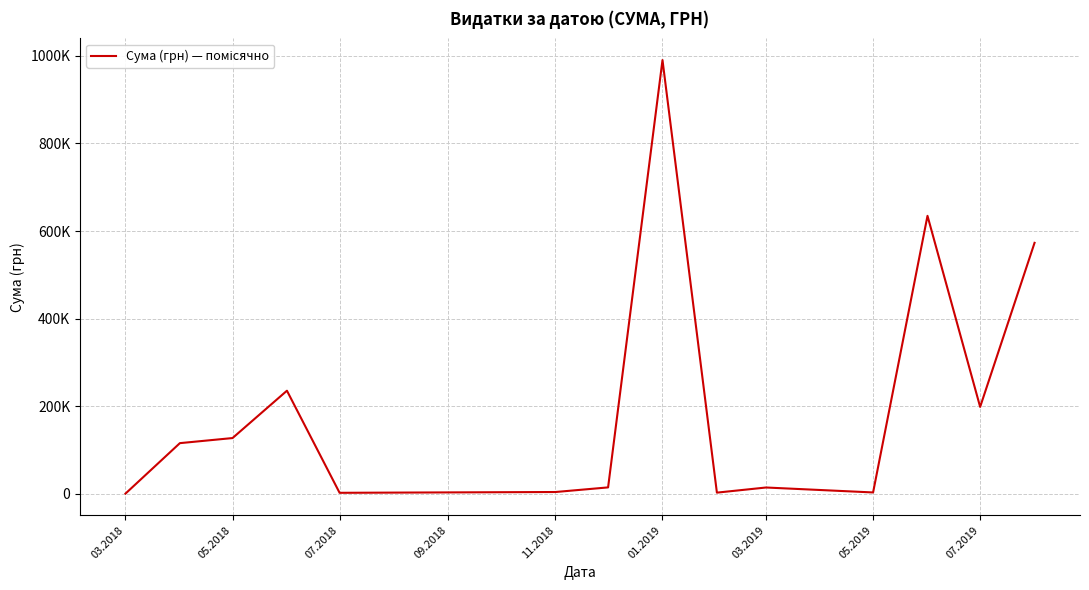

Reading right to left, transcribe all the data shown in this chart.

573087.4	198631.9	634717.4	3413.1	14703.6	2994.9	990196.6	14949.1	4400.0	2604.0	235620.2	127554.7	115950.0	786.0